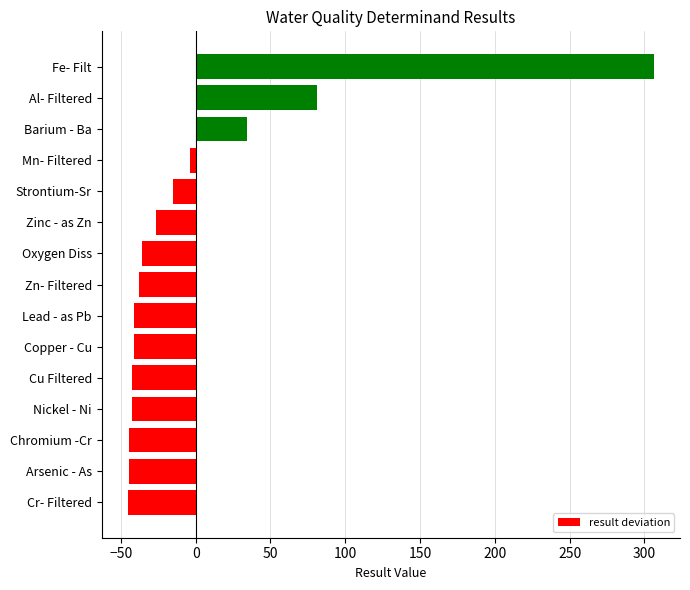

How many values exceed -38?

7